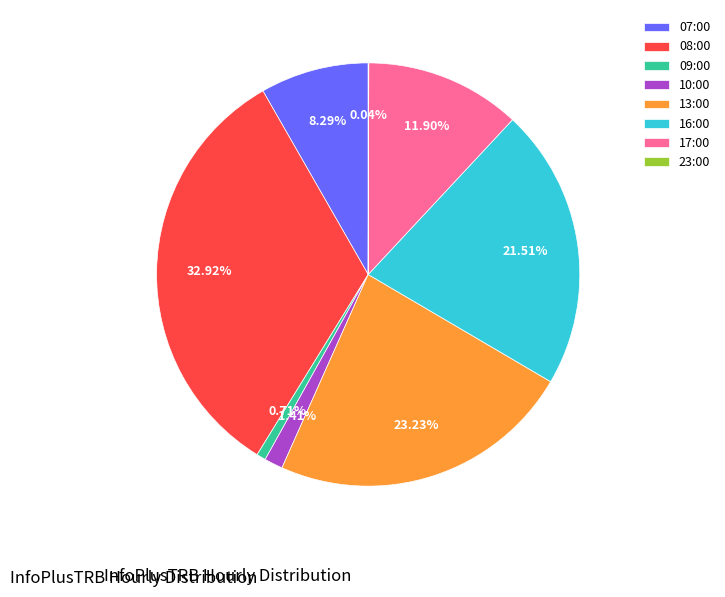

Is there any slice that represents more than half of the pie?

No